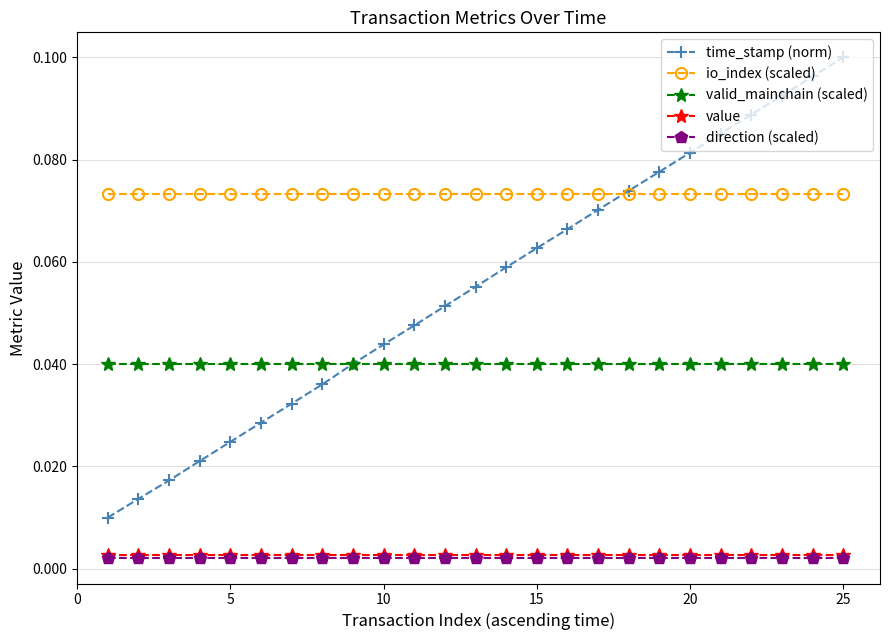

True or false: direction (scaled) and io_index (scaled) intersect in this chart.

False